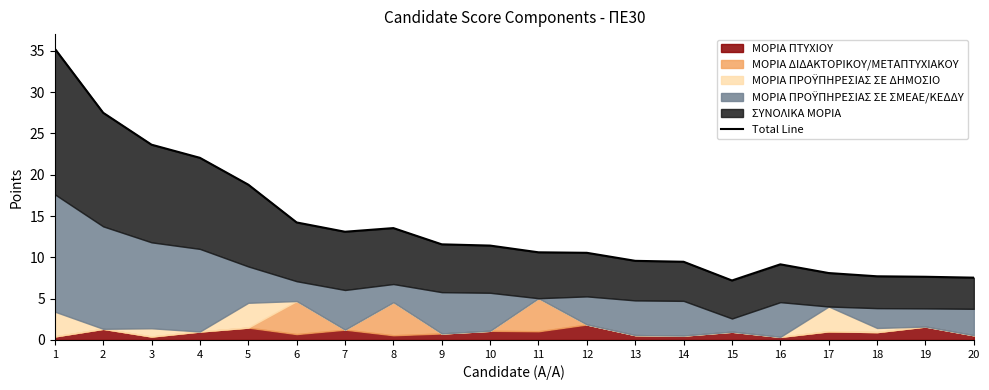

Which has a higher value, 12 or 2?

2